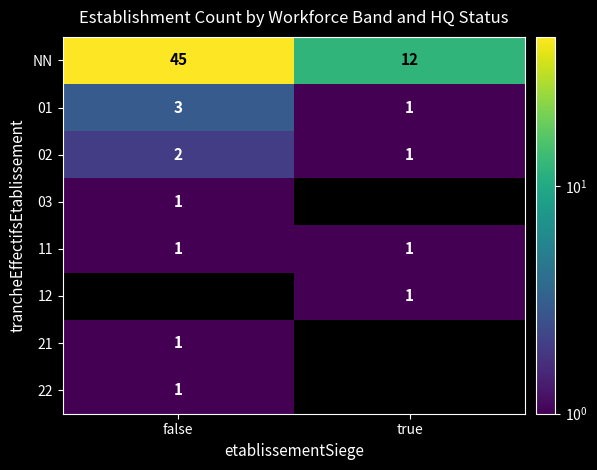

At which category does the chart reach its peak across all series?

false